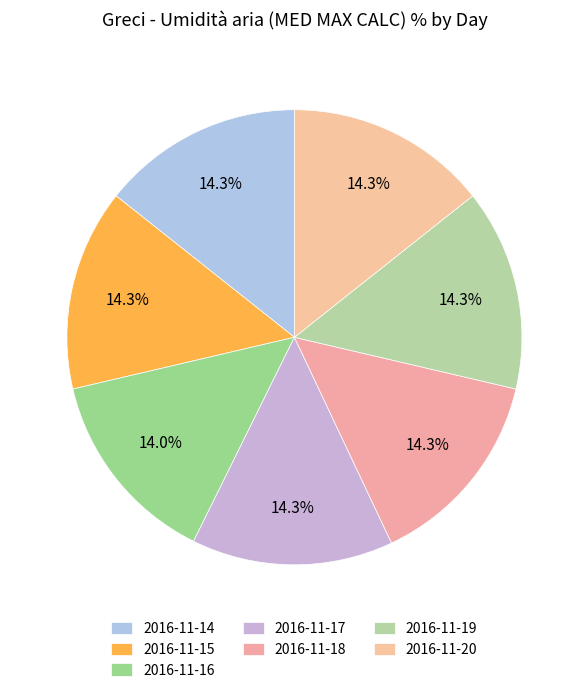

To the nearest percent, what is the average slice percentage?

14%